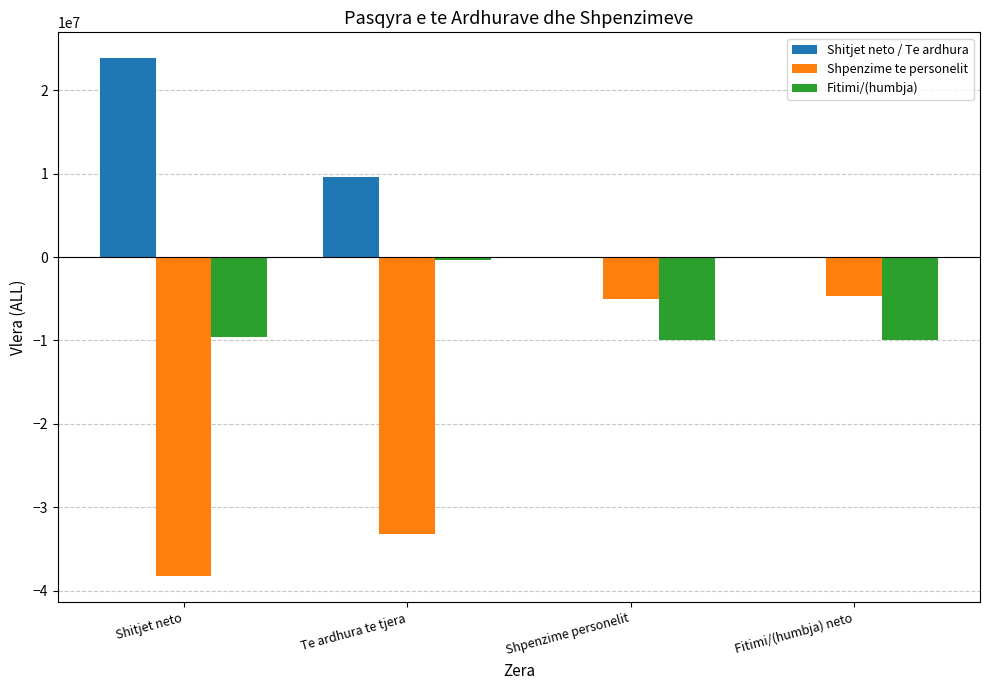

The Shitjet neto / Te ardhura series shows 0 at Fitimi/(humbja) neto. True or false?

True